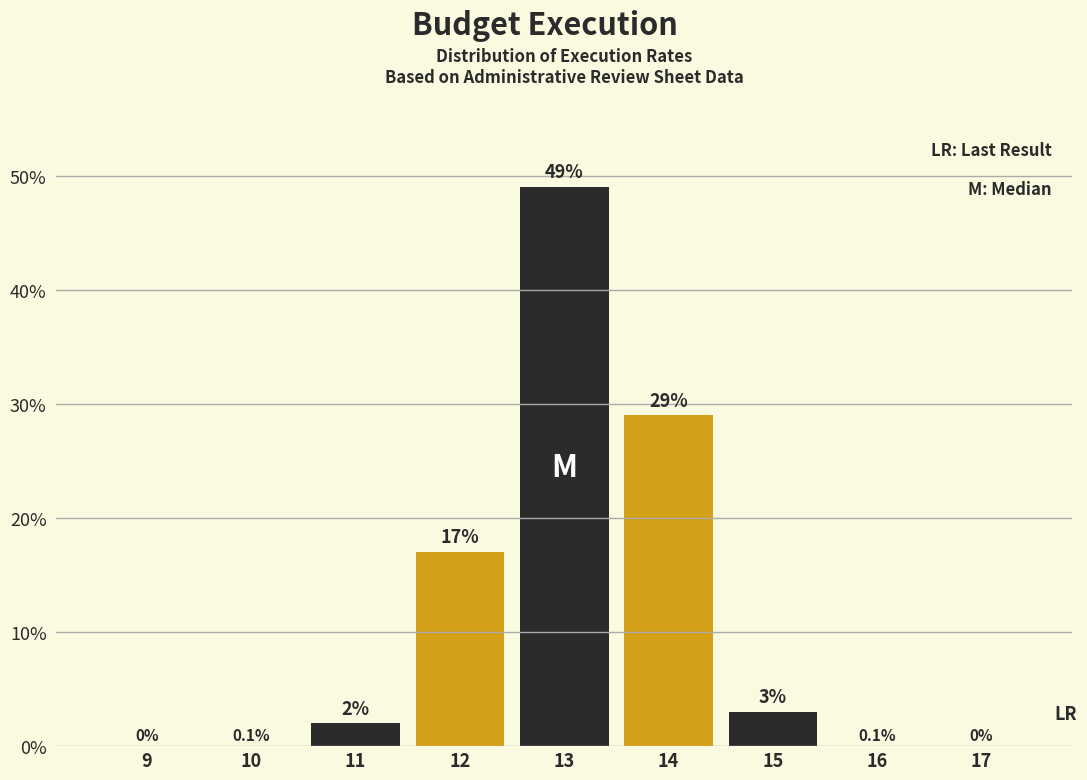

Reading left to right, list all the values displayed in this chart.

9=0	10=0	11=2	12=17	13=49	14=29	15=3	16=0	17=0